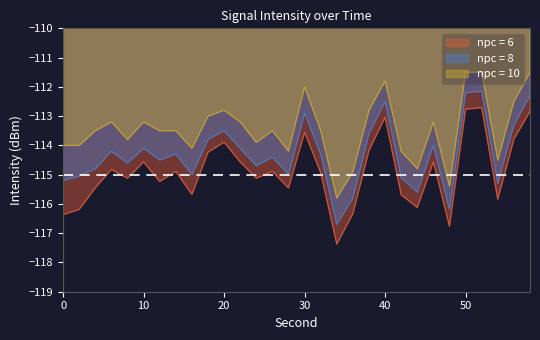

True or false: min and max cross at least once.

False